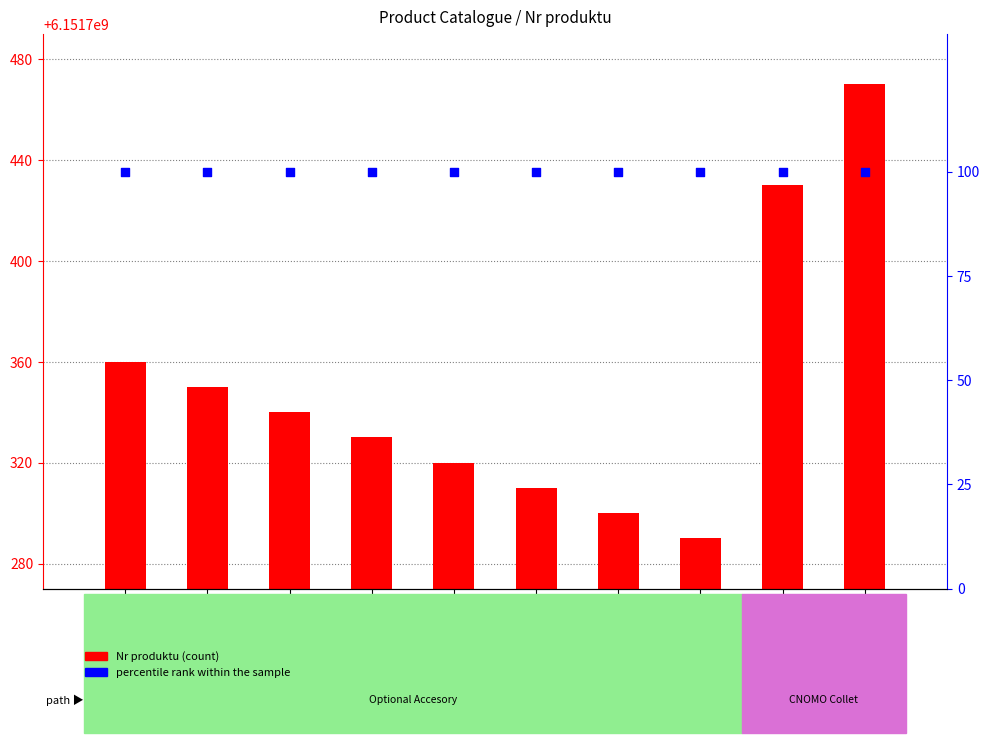

What is the total value across all series at KA320E7?

6151700570